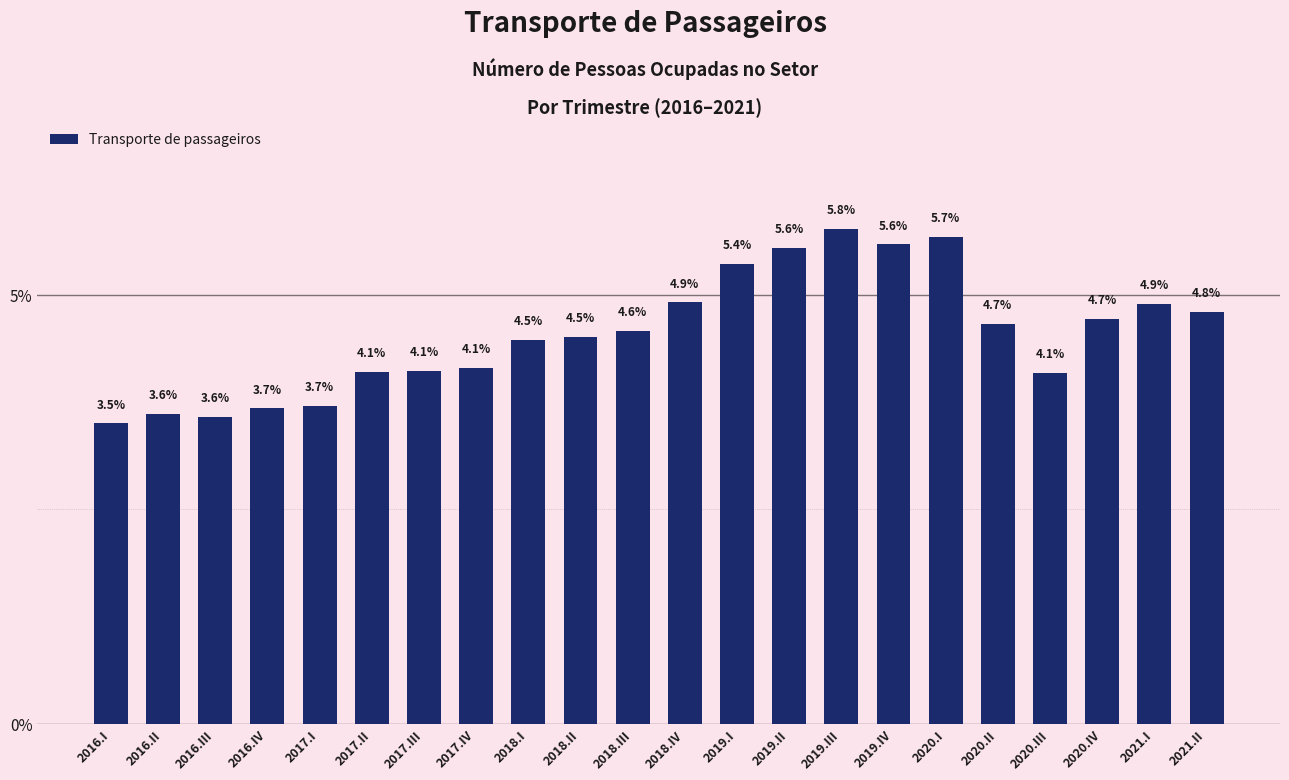

What is the difference between the maximum and minimum values?

2.3